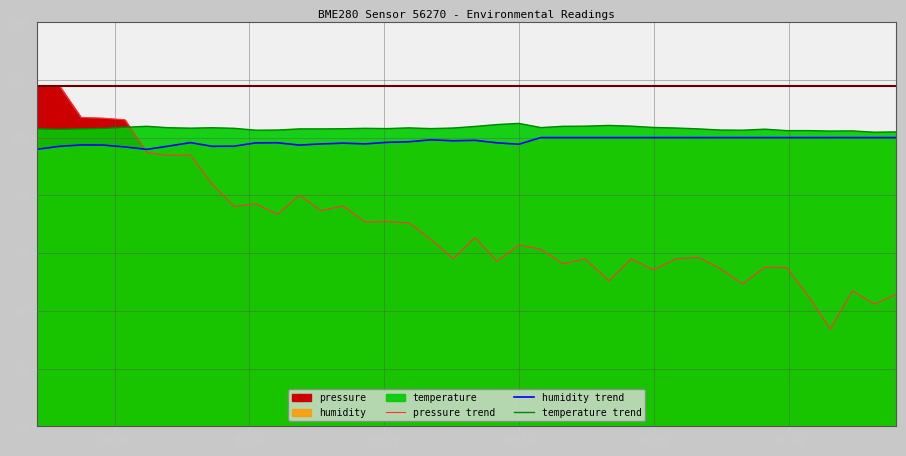

At which category is the sum across all series the highest?

00:24